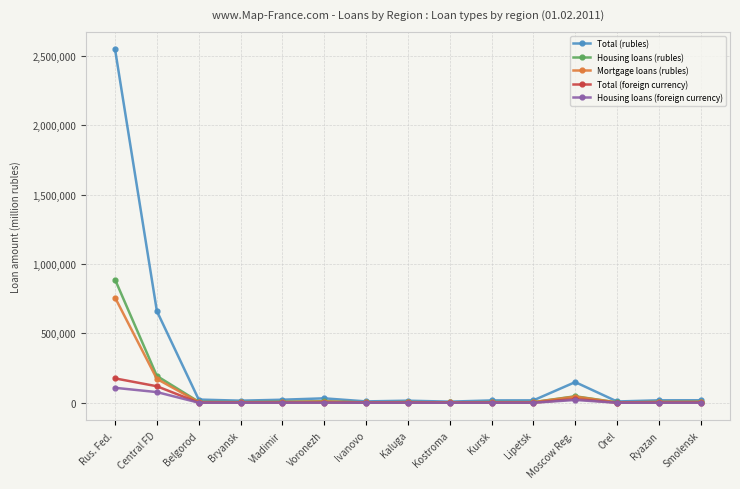

What is the label of the 3rd point from the right?

Orel